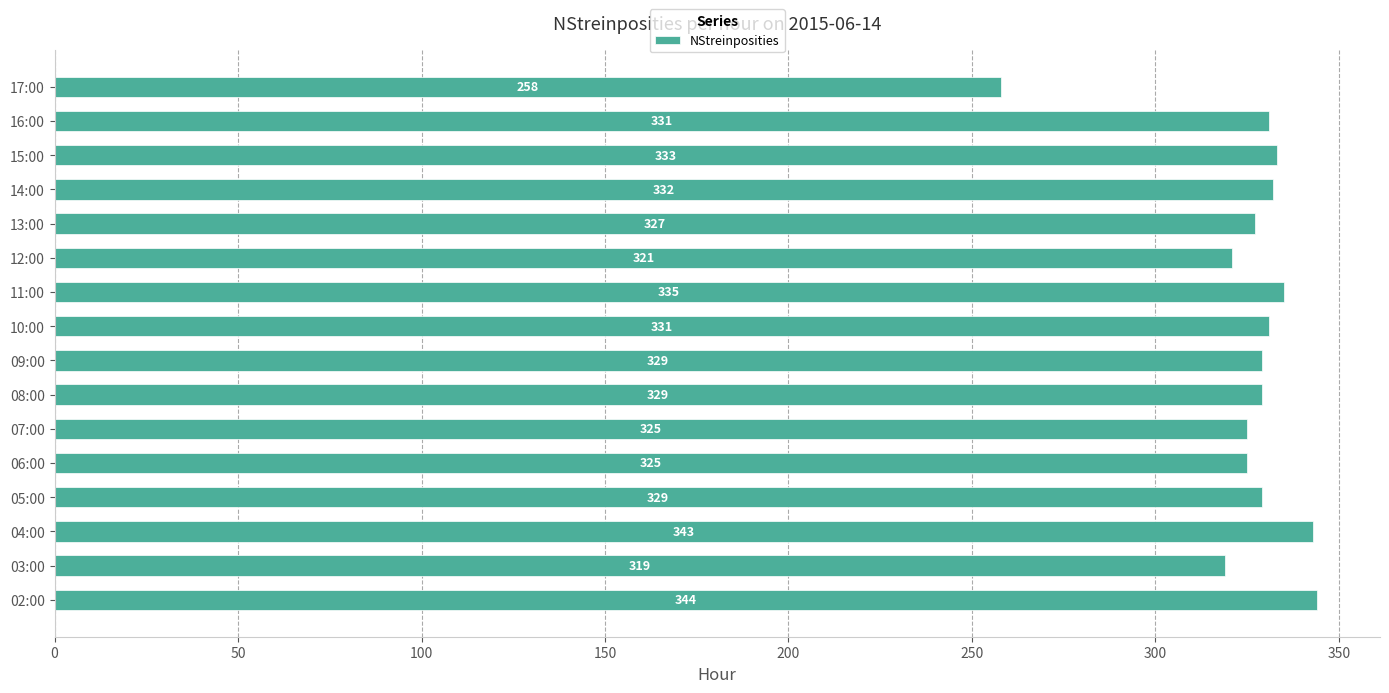

Reading bottom to top, what are all the values shown in this chart?

02:00=344	03:00=319	04:00=343	05:00=329	06:00=325	07:00=325	08:00=329	09:00=329	10:00=331	11:00=335	12:00=321	13:00=327	14:00=332	15:00=333	16:00=331	17:00=258